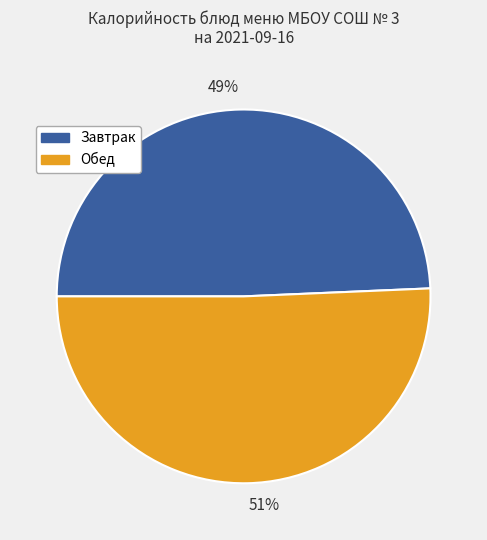

Which slice is the largest?

51%